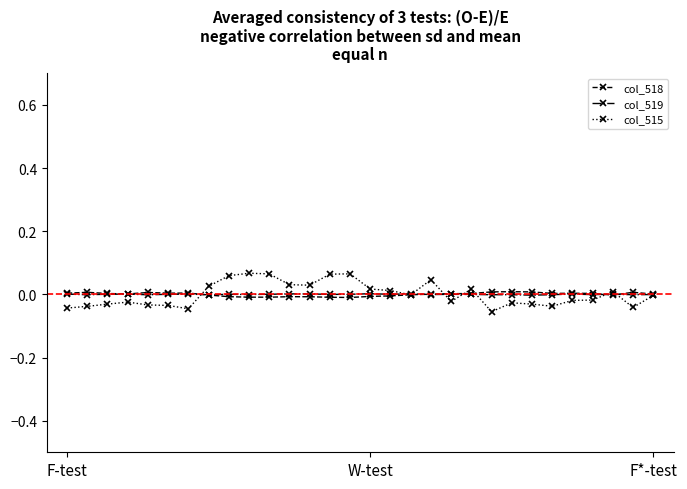

True or false: col_519 has more than 2 interior local peaks.

True